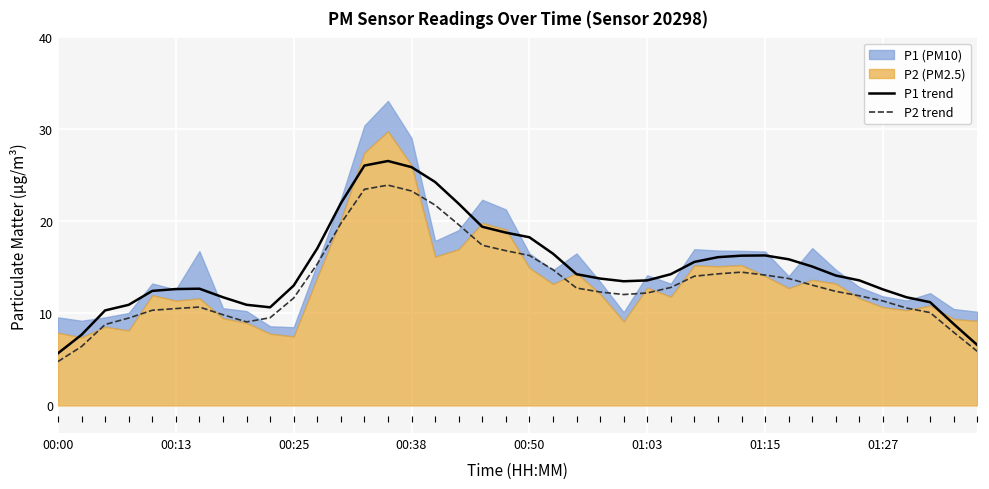

What is the maximum value for P1 trend?

26.6